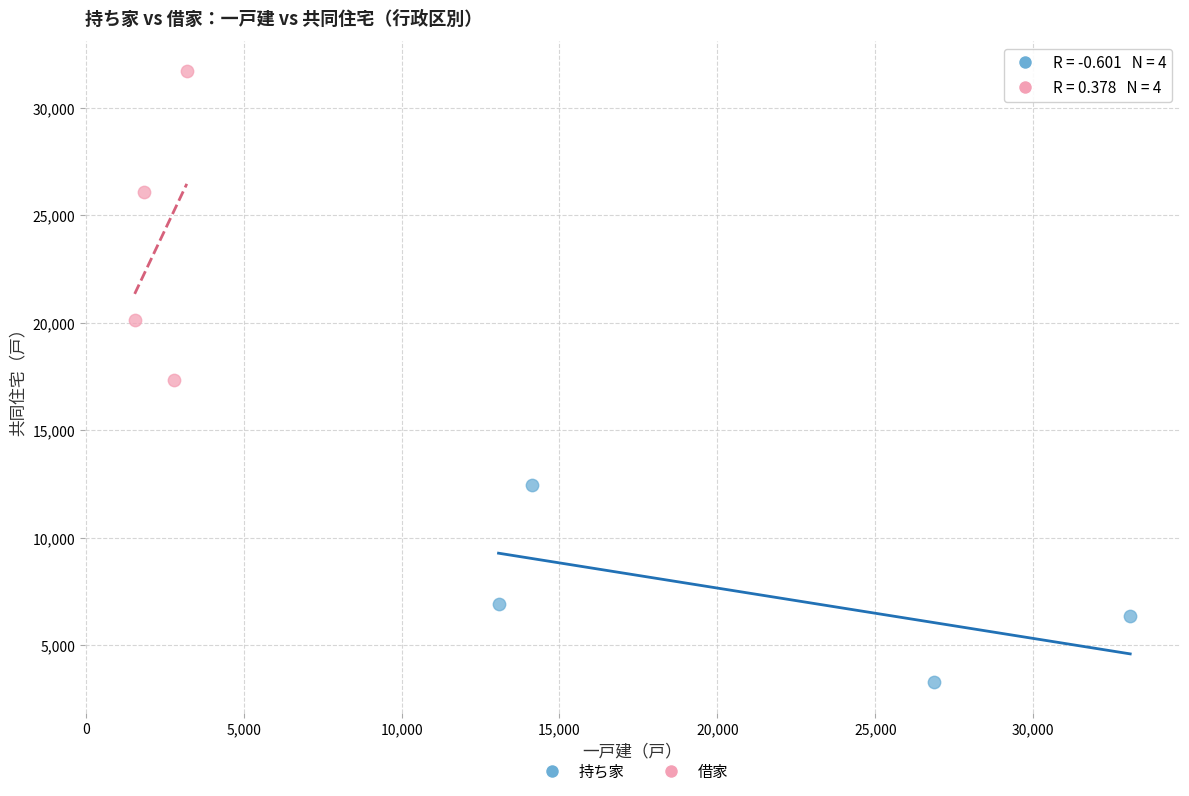

Which series contains the highest Y value?

借家